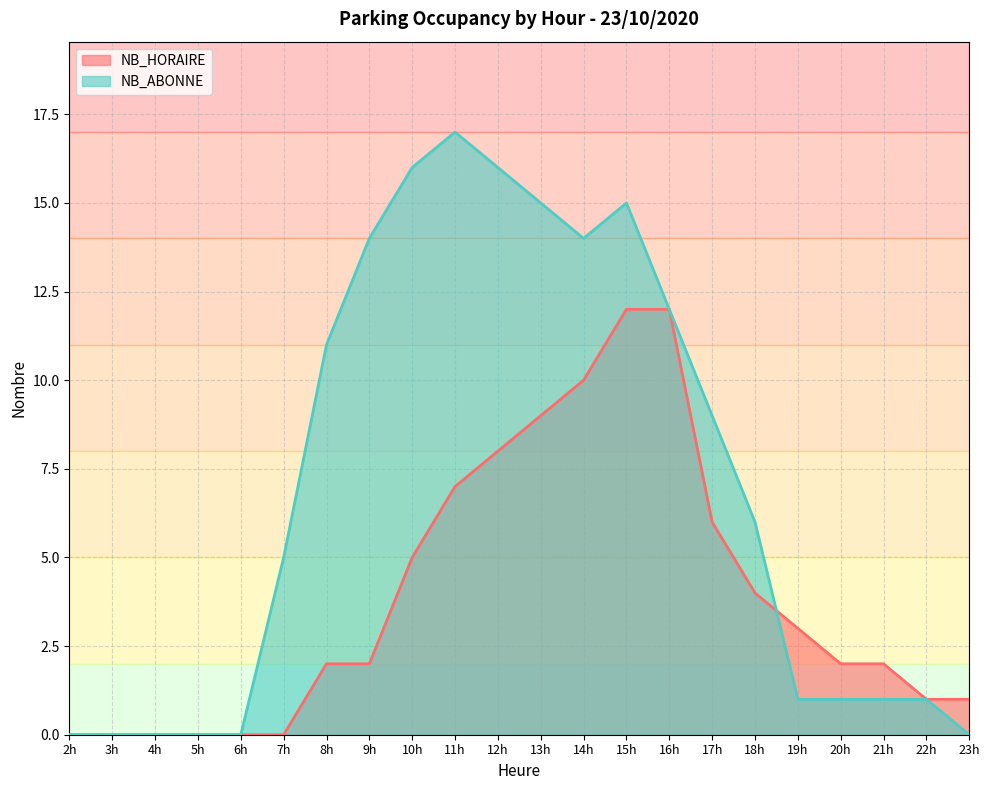

What are all the series names shown in the legend?

NB_HORAIRE, NB_ABONNE